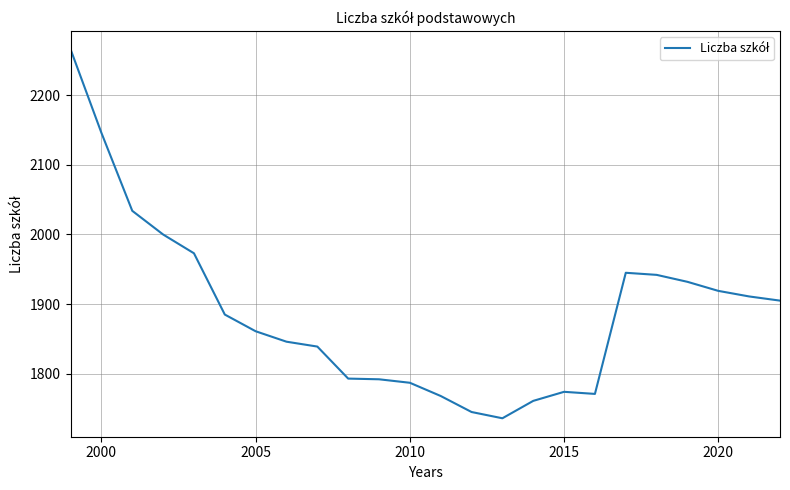

What is the difference between the maximum and minimum values?

530